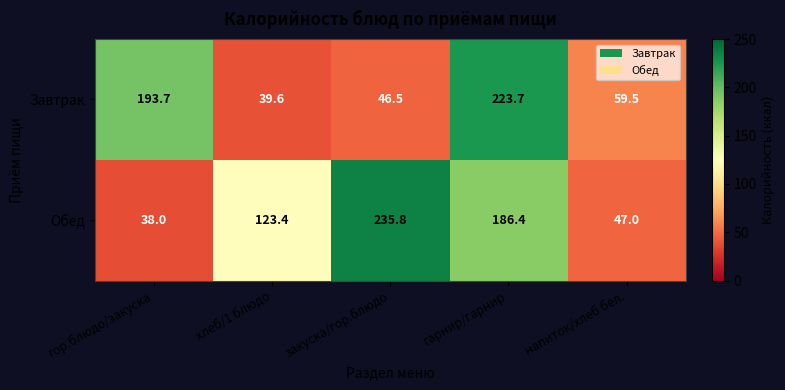

What is the difference between the highest and lowest values at гарнир/гарнир?

37.3